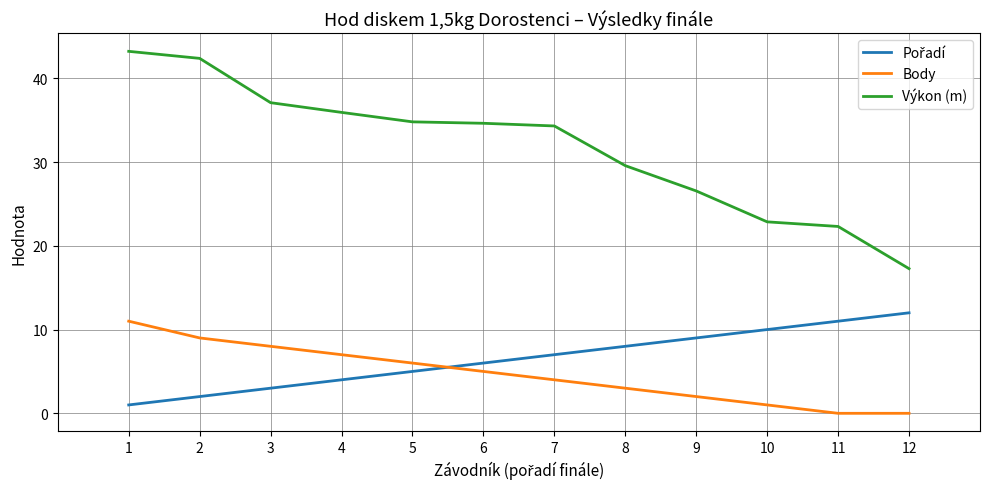

True or false: Body and Výkon (m) cross at least once.

False